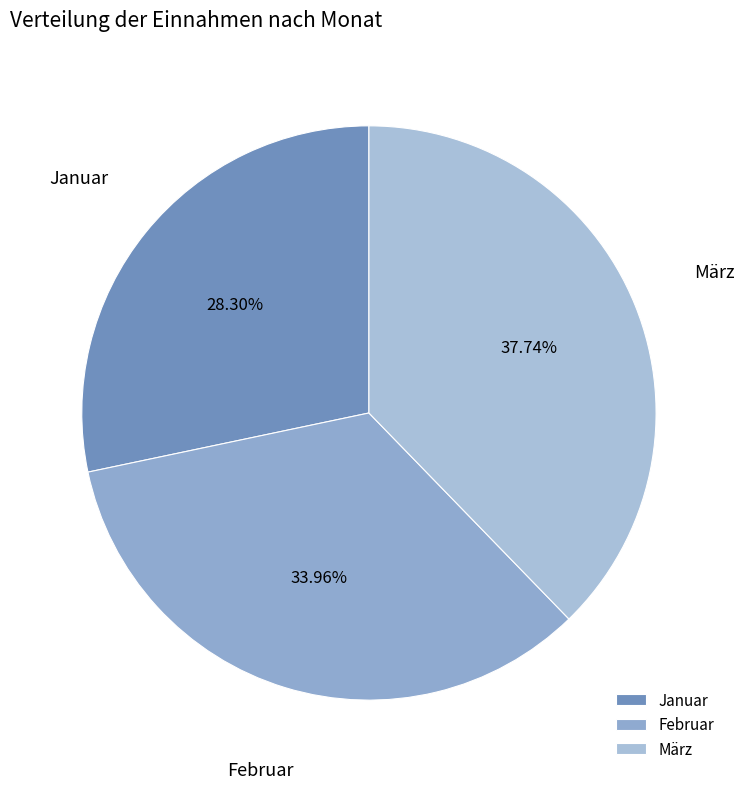

To the nearest percent, what percentage of the pie is März?

38%